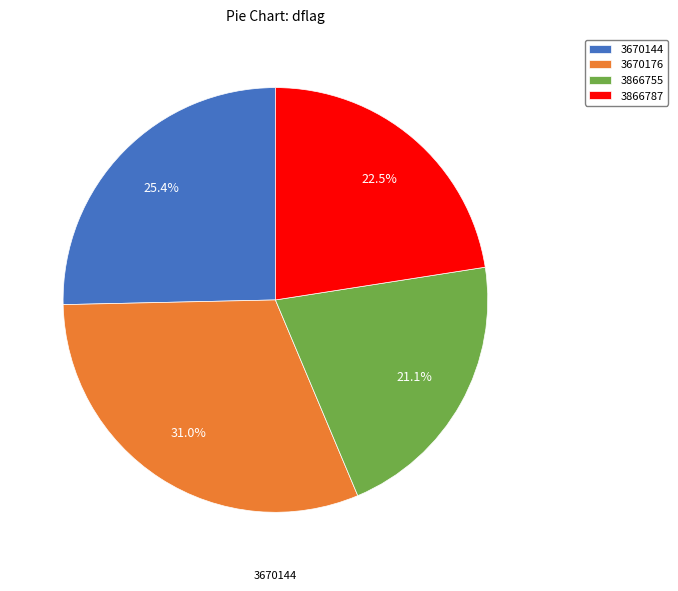

Is it true that 3866755 is 21% of the pie?

True